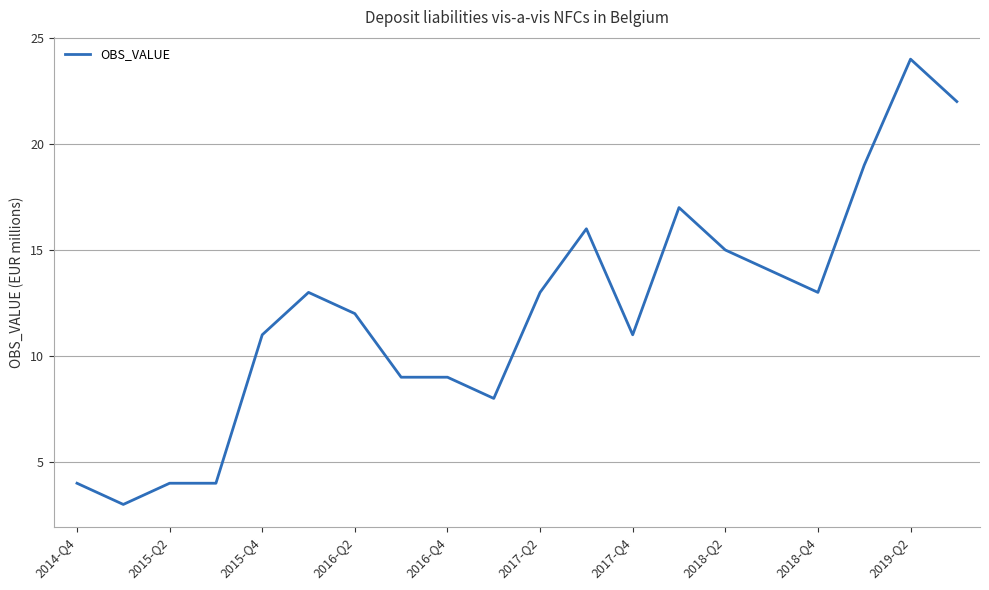

What is the minimum value shown in the chart?

3